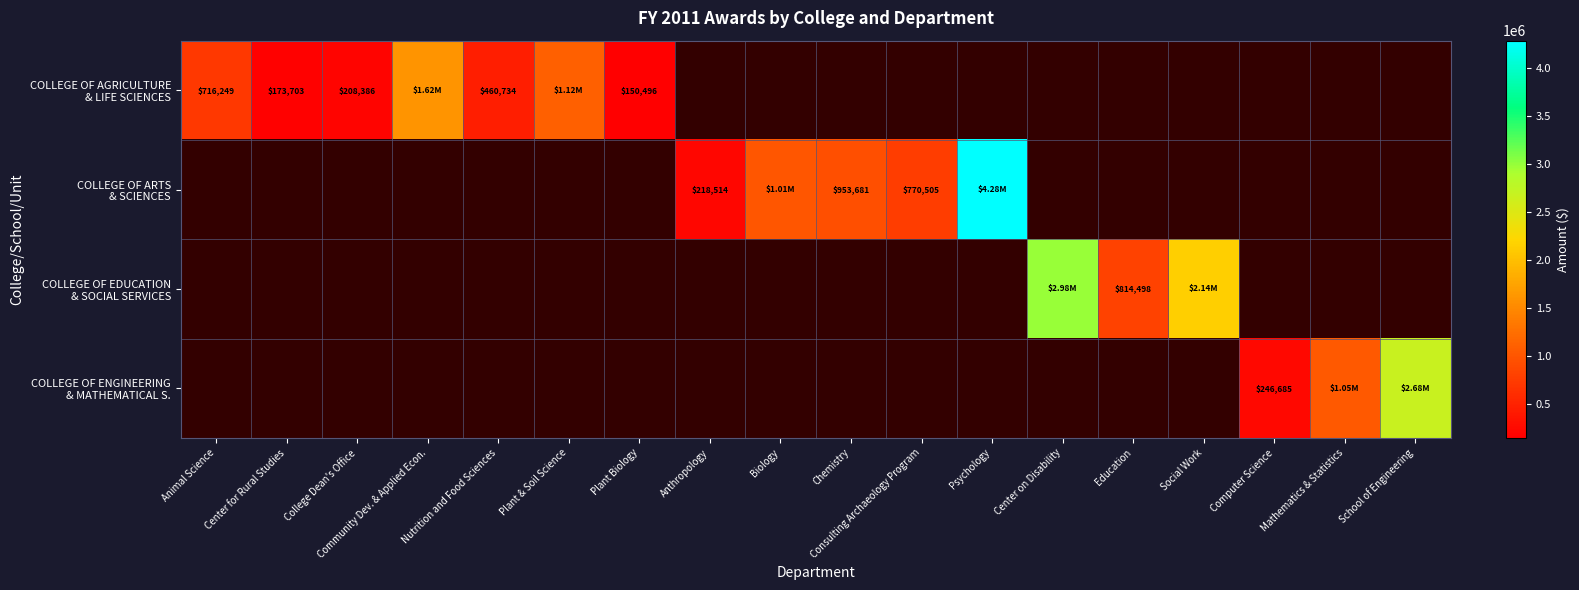

True or false: COLLEGE OF EDUCATION & SOCIAL SERVICES has a value of 2975318.0 at Center on Disability.

True